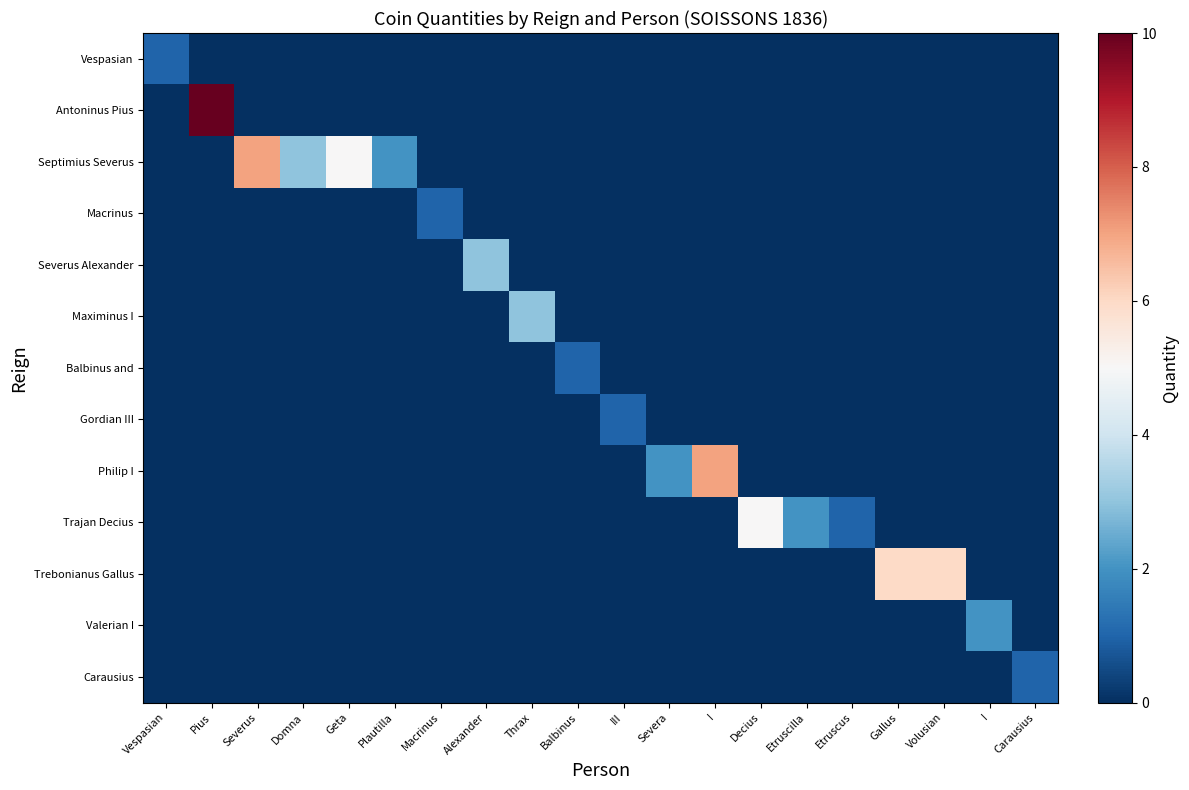

Which series has the widest spread of values?

Antoninus Pius